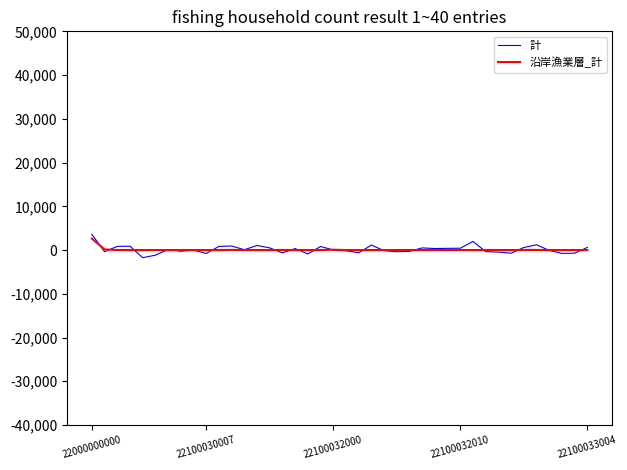

What is the difference between the maximum and minimum values in the 計 series?

5337.5